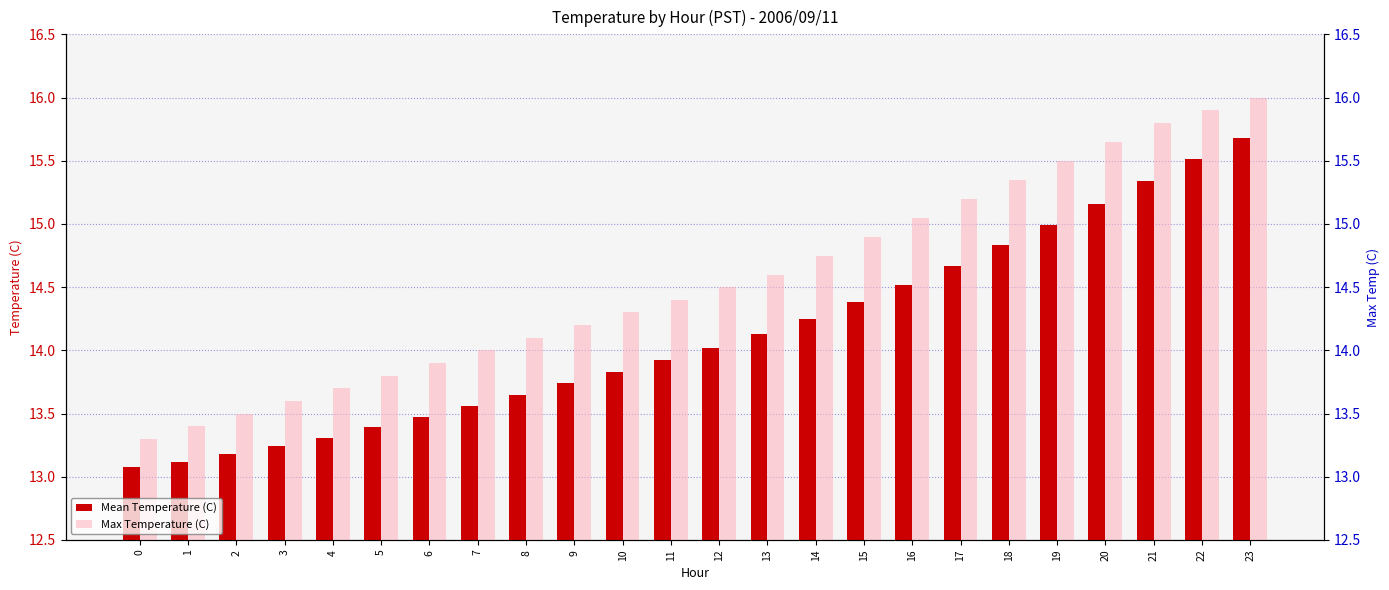

Rank the series by their maximum value, from highest to lowest.

Max Temperature (C), Mean Temperature (C)